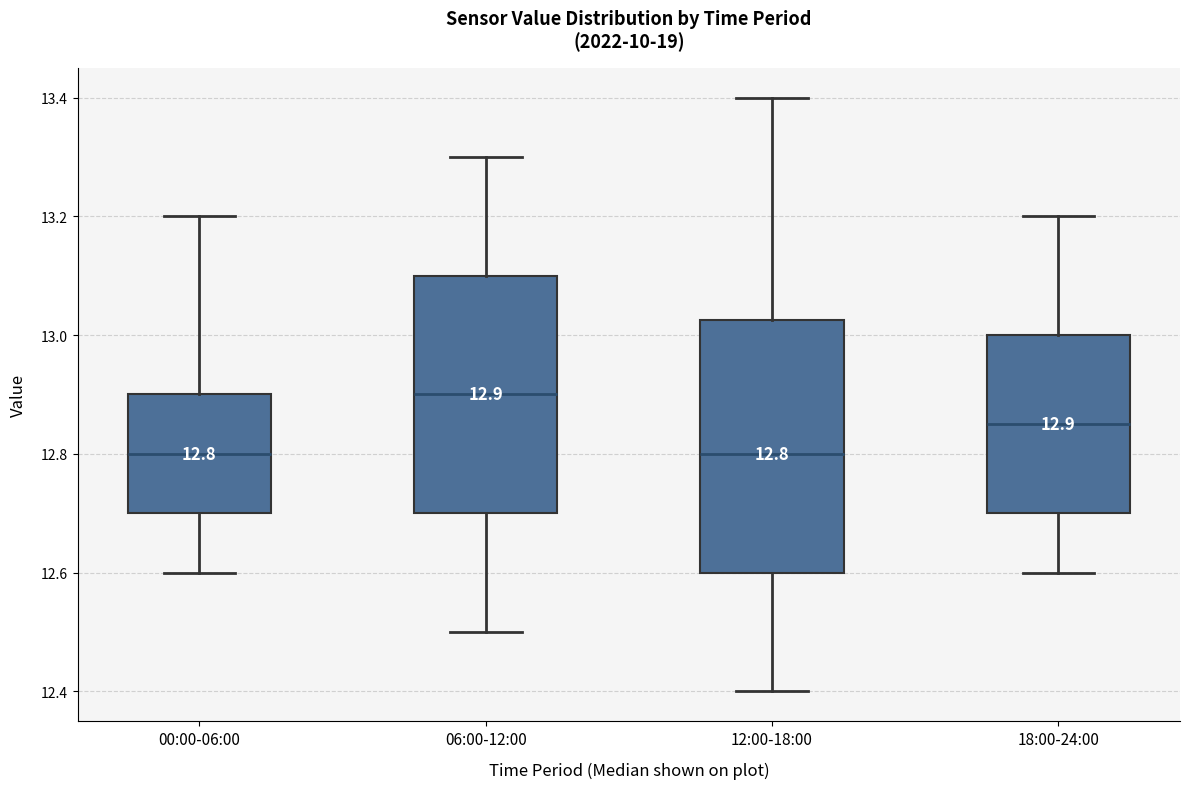

Which box is the tallest, from its lower edge to its upper edge?

12:00-18:00